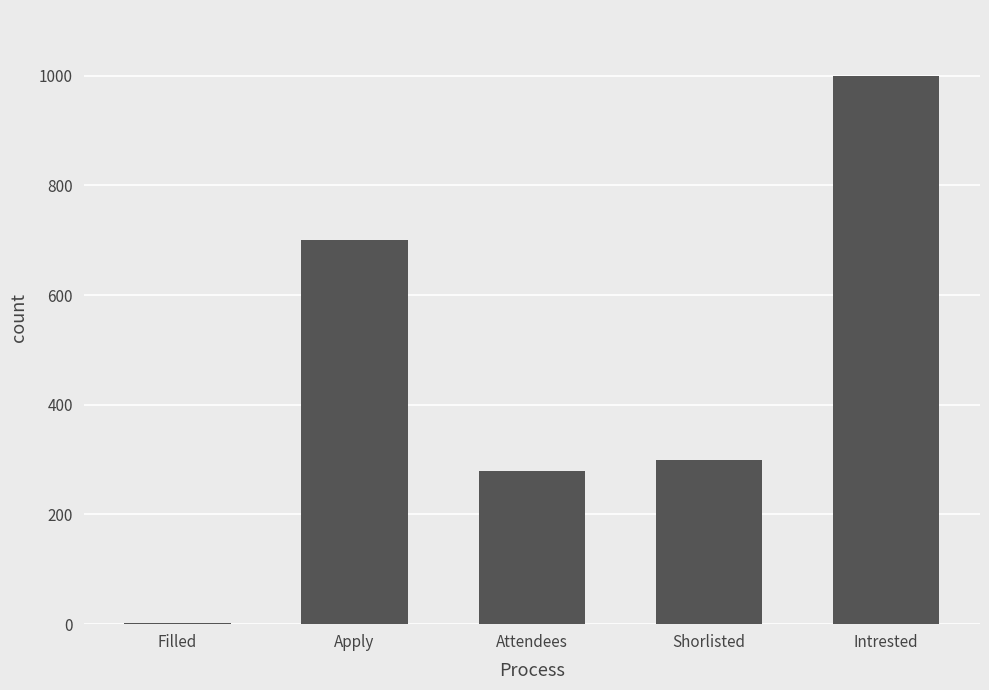

True or false: the data shows 1707 at Intrested.

False